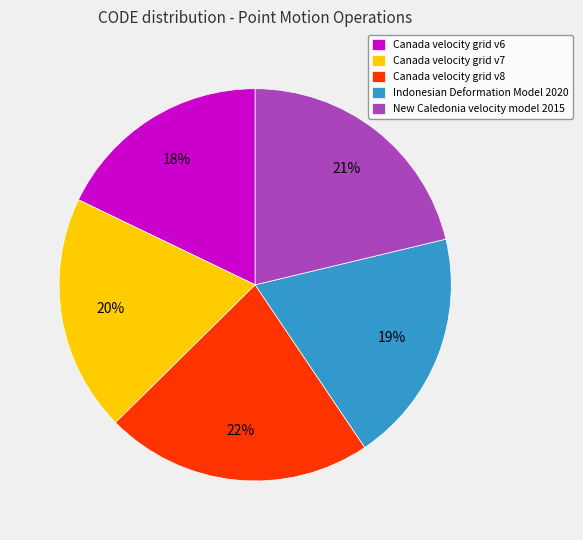

Which has a higher value, Canada velocity grid v7 or Canada velocity grid v8?

Canada velocity grid v8